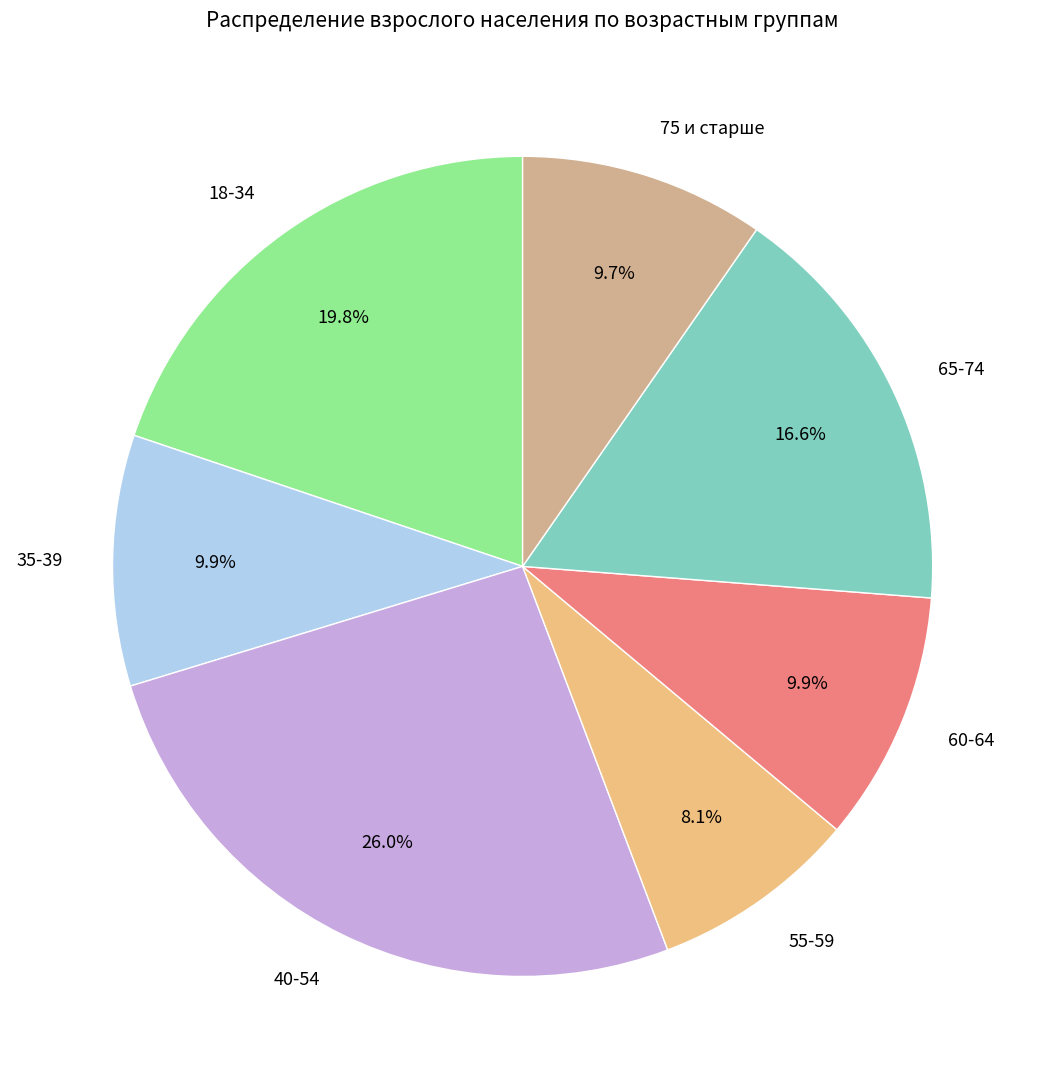

The 55-59 slice represents 20% of the pie. True or false?

False